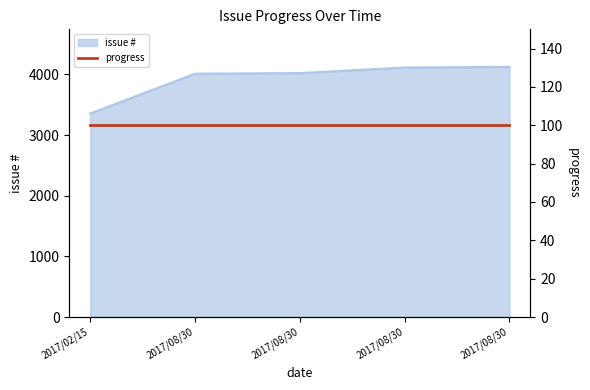

What is the label of the 5th point from the right?

2017/02/15